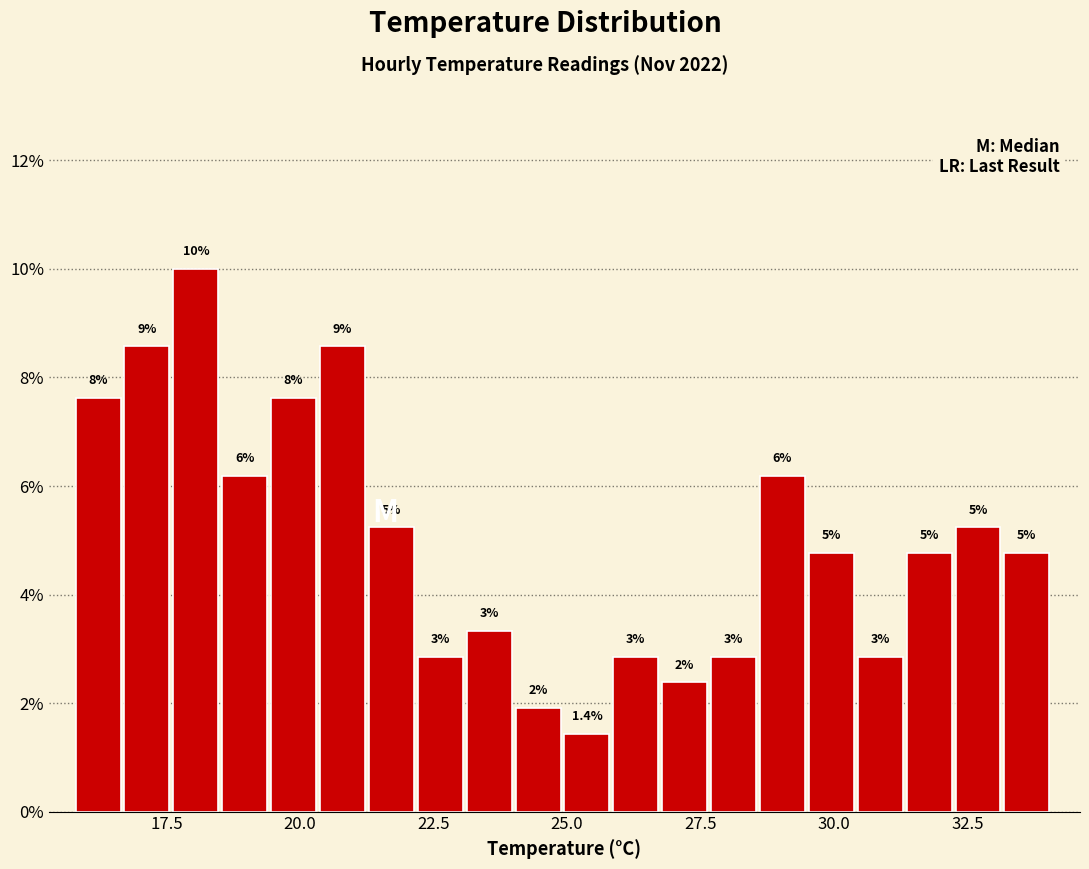

Read against the x-axis, roughly where is the centre of the tallest bar?

18.0